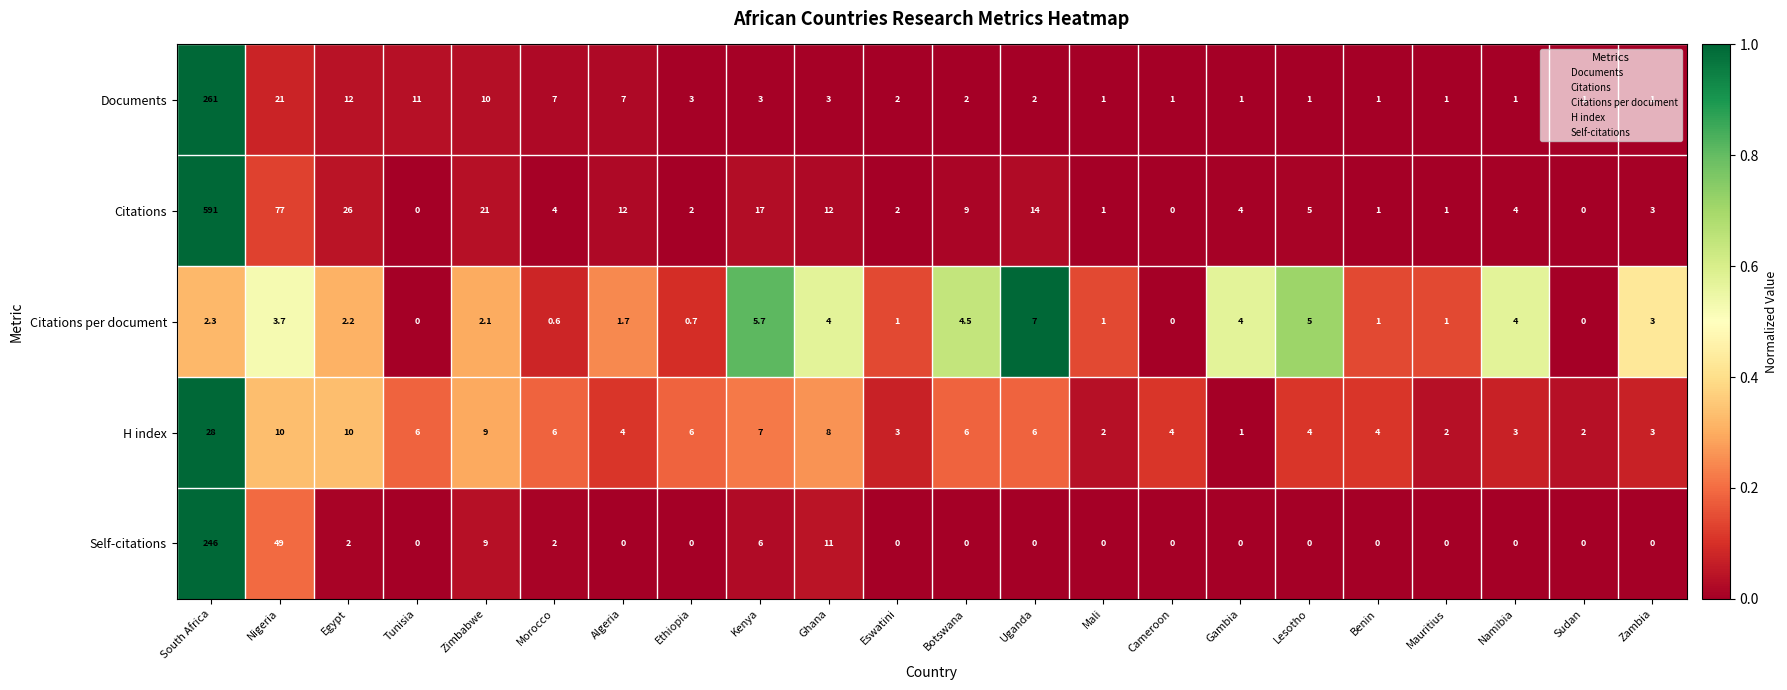

At which category is the sum across all series the highest?

South Africa